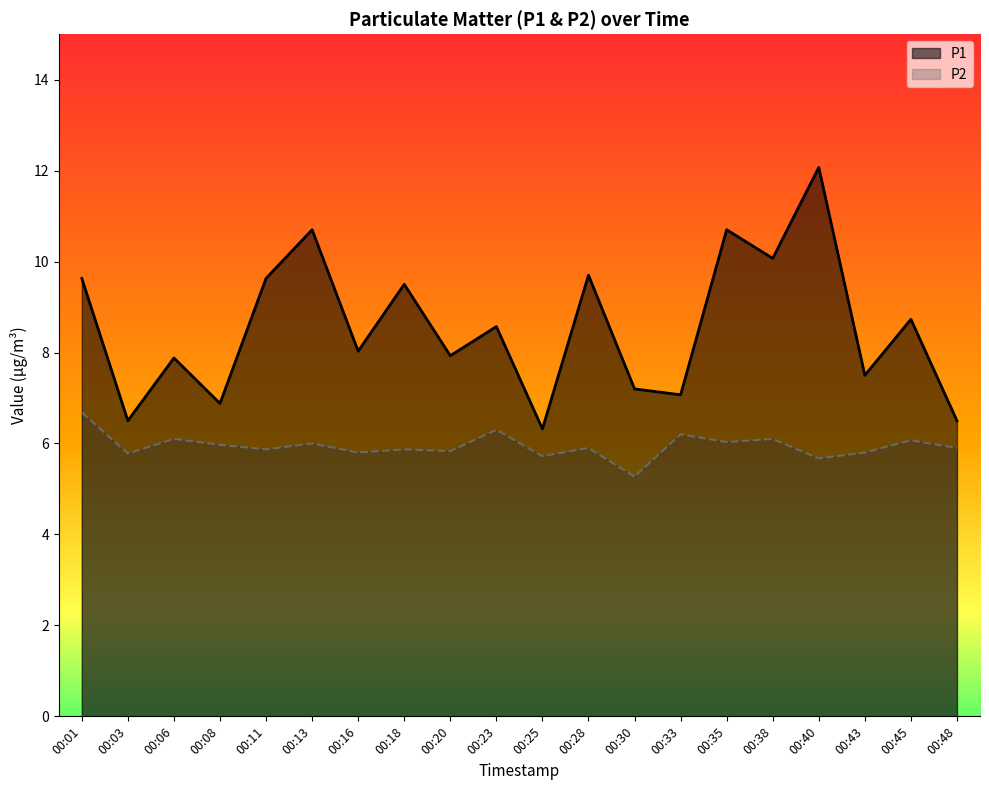

At which category is the sum across all series the highest?

00:40